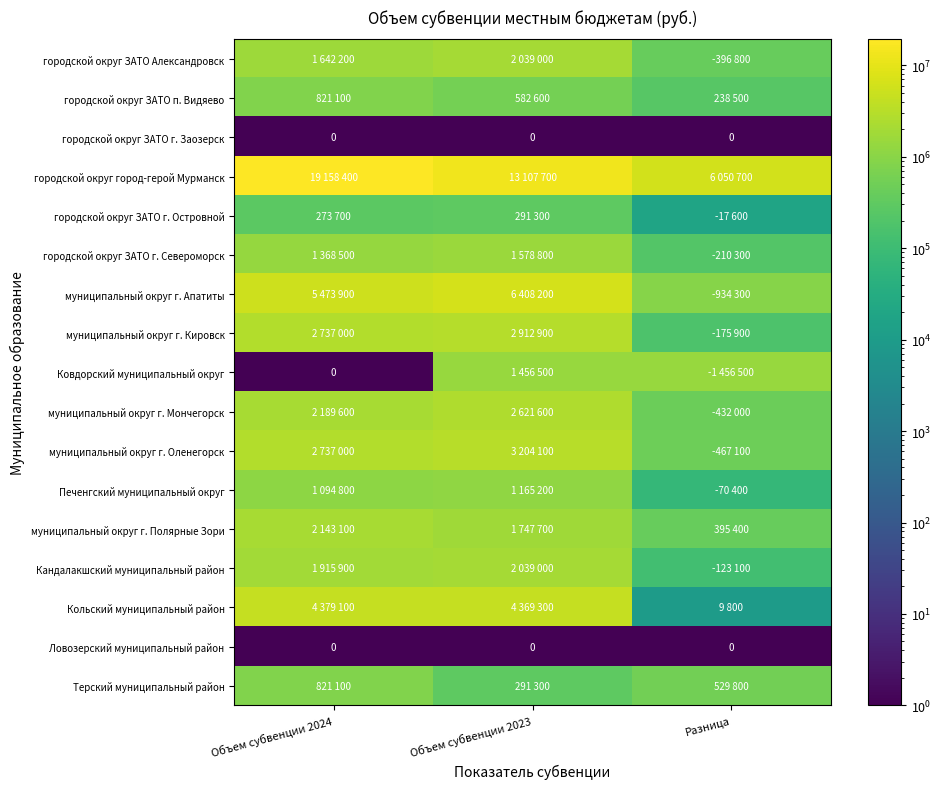

Which category has the lowest value in the городской округ ЗАТО п. Видяево series?

Разница